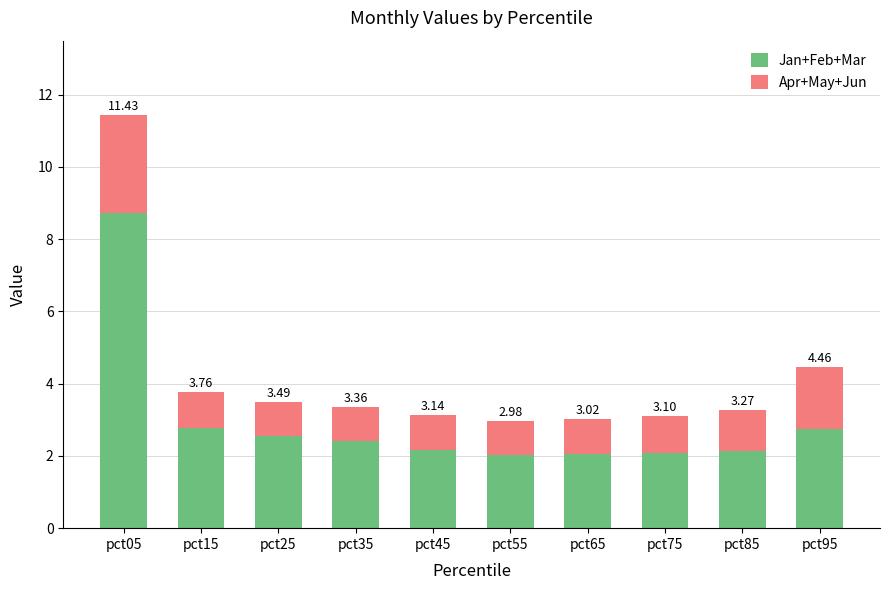

What is the difference between the maximum and second lowest values in the Jan+Feb+Mar series?

6.7